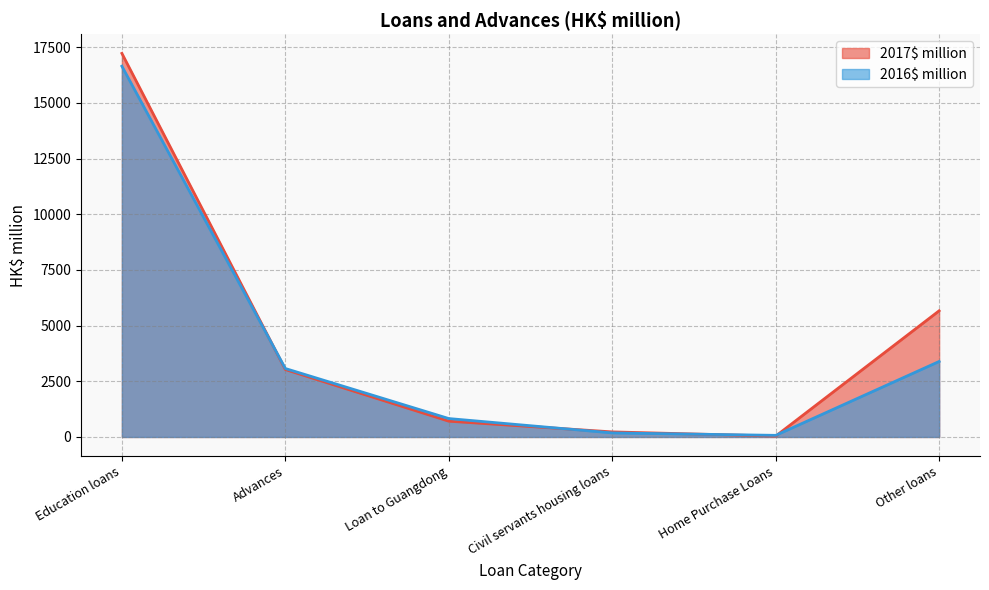

Which series changed the most between Civil servants housing loans and Home Purchase Loans?

2017$ million